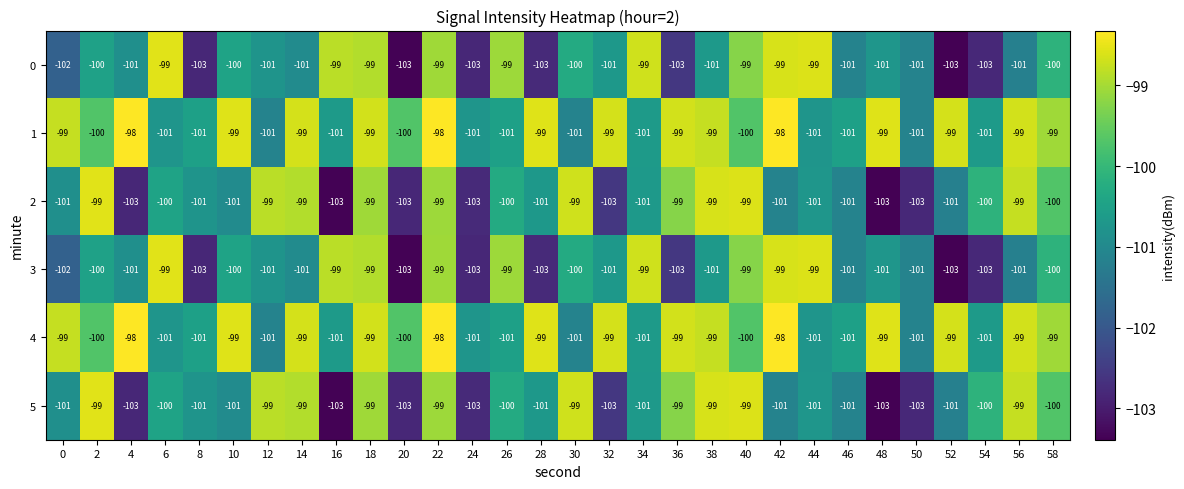

How many categories are shown in the chart?

30